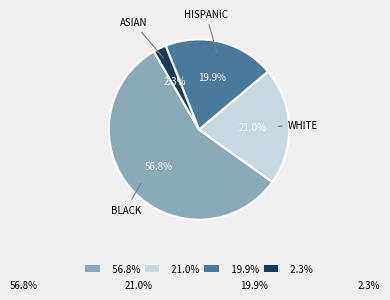

Count the number of slices in the pie.

4